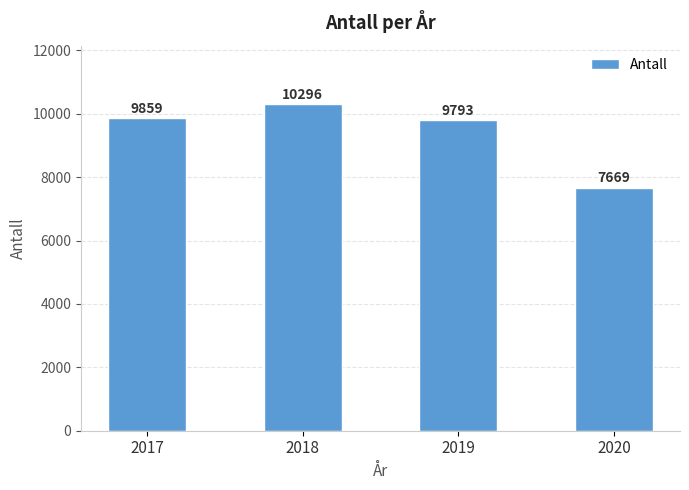

Rank the categories by value from lowest to highest.

2020, 2019, 2017, 2018